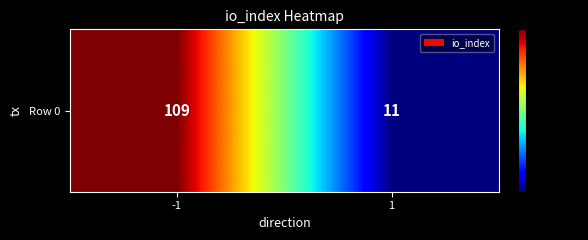

Approximately how many times larger is the value at -1 compared to 1?

9.9